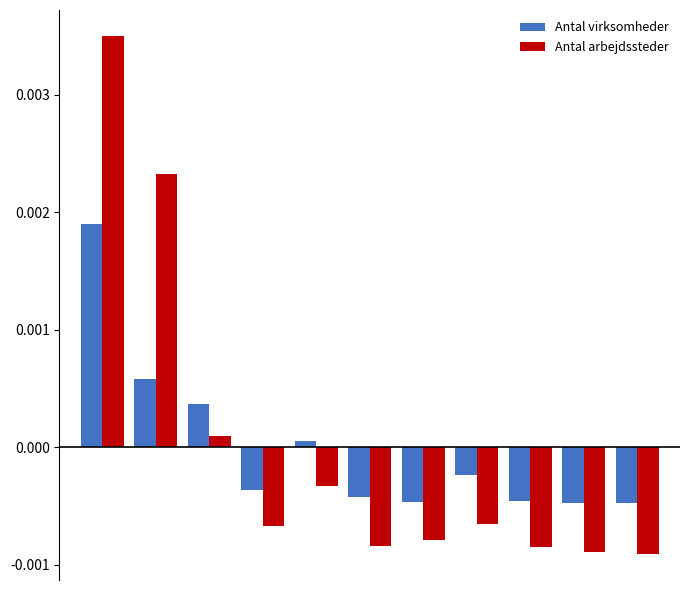

List the series in order of their peak value, lowest first.

Antal virksomheder, Antal arbejdssteder